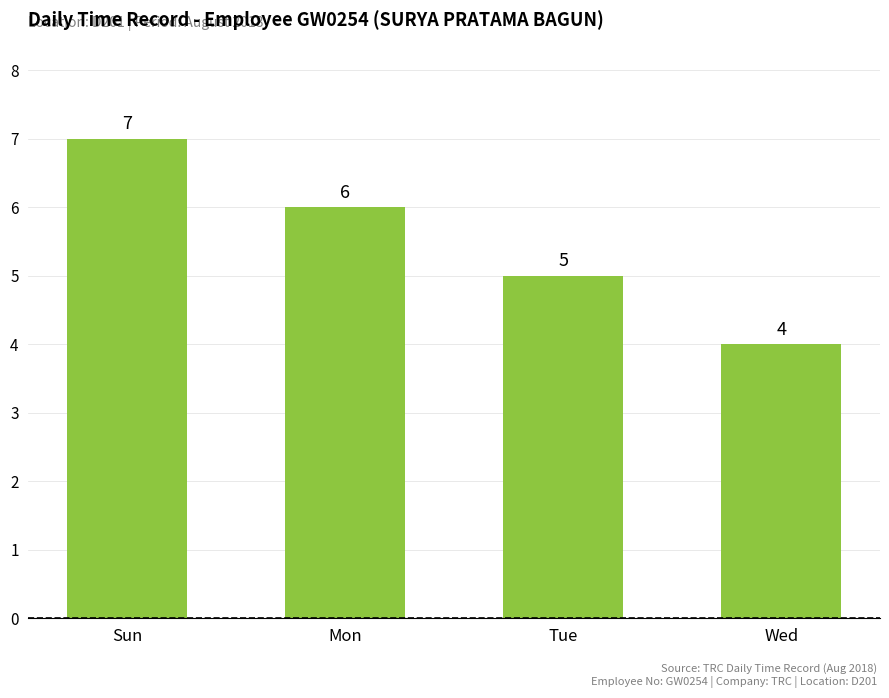

What is the minimum value shown in the chart?

4